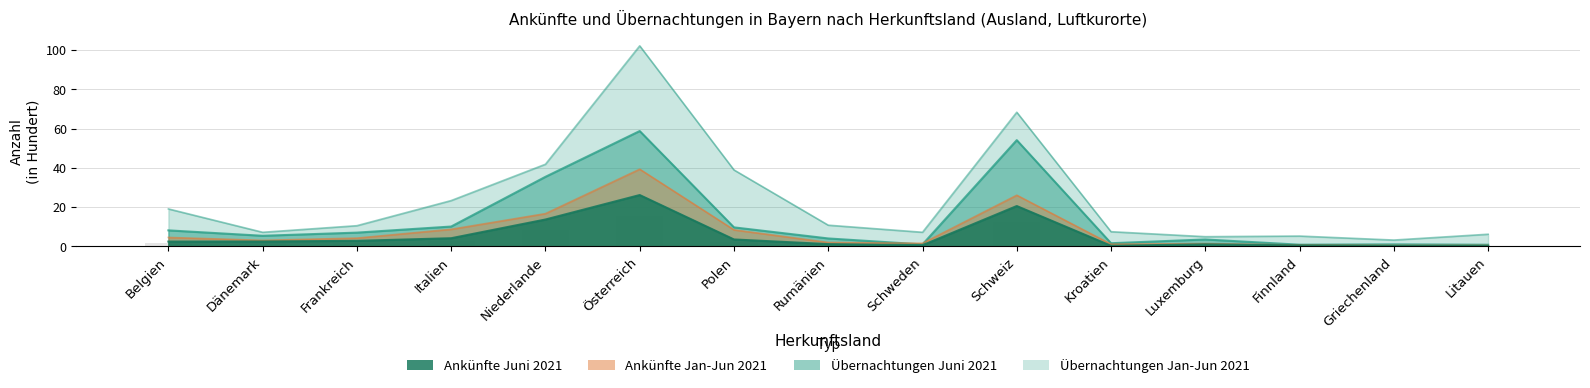

Where does the Ankünfte Jan-Jun 2021 series first go above 3?

Belgien